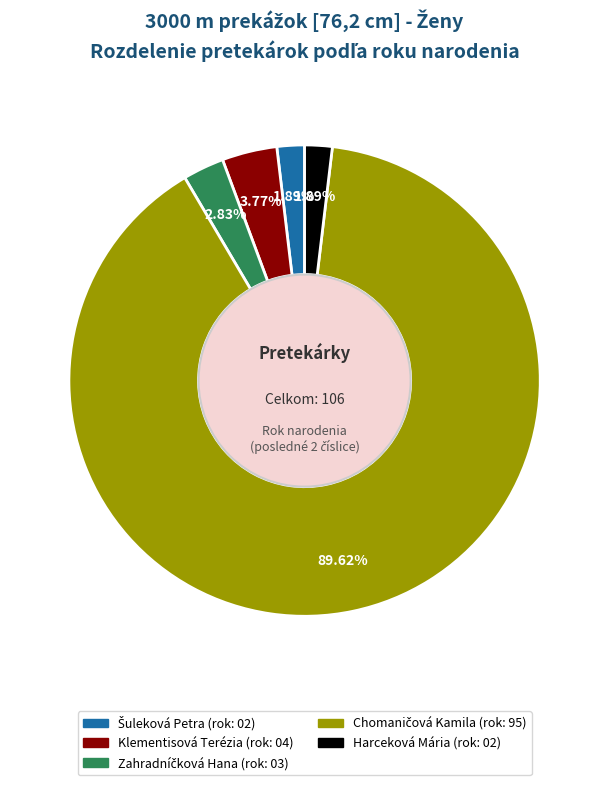

Count the number of slices in the pie.

5